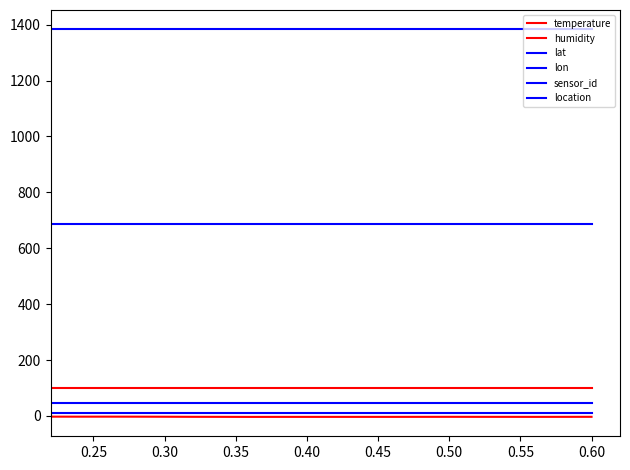

How many lines are shown in the chart?

6